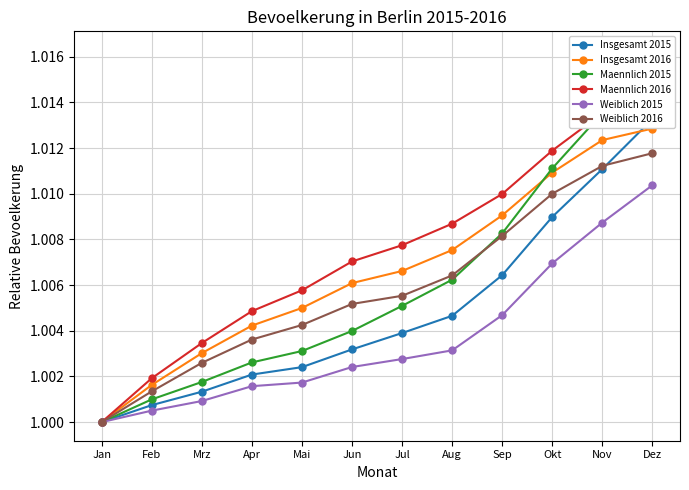

What position from the right is Jun?

7